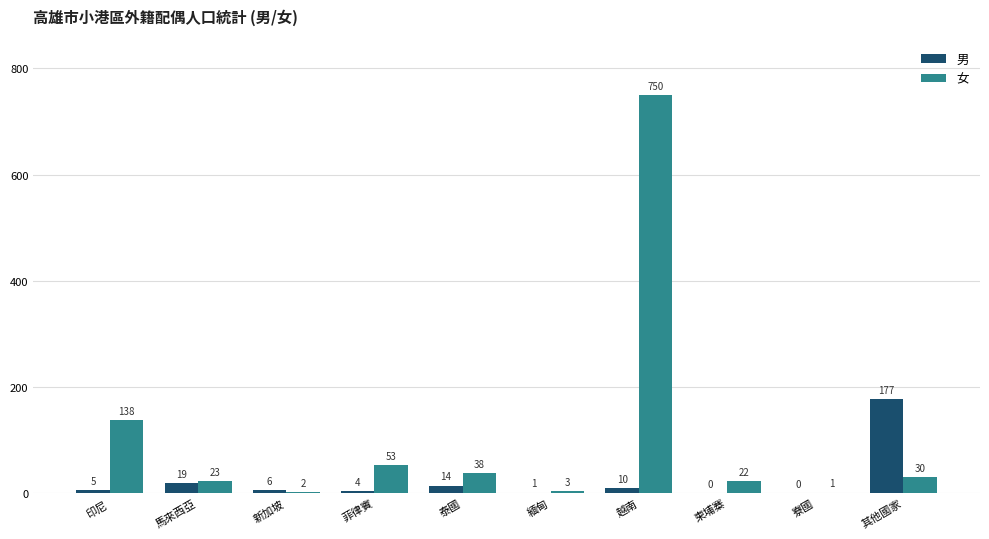

Reading left to right, extract all data points from this chart.

男: 5	19	6	4	14	1	10	0	0	177
女: 138	23	2	53	38	3	750	22	1	30